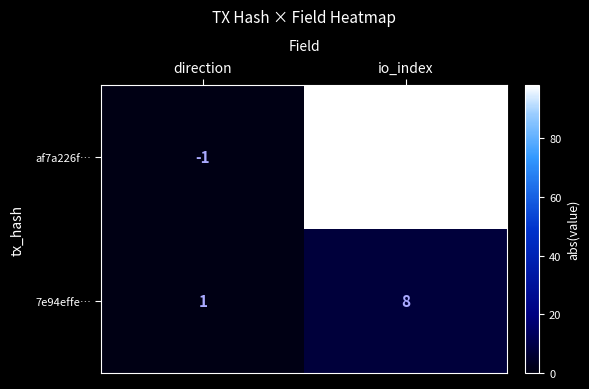

List the series in order of their peak value, lowest first.

7e94effe…, af7a226f…